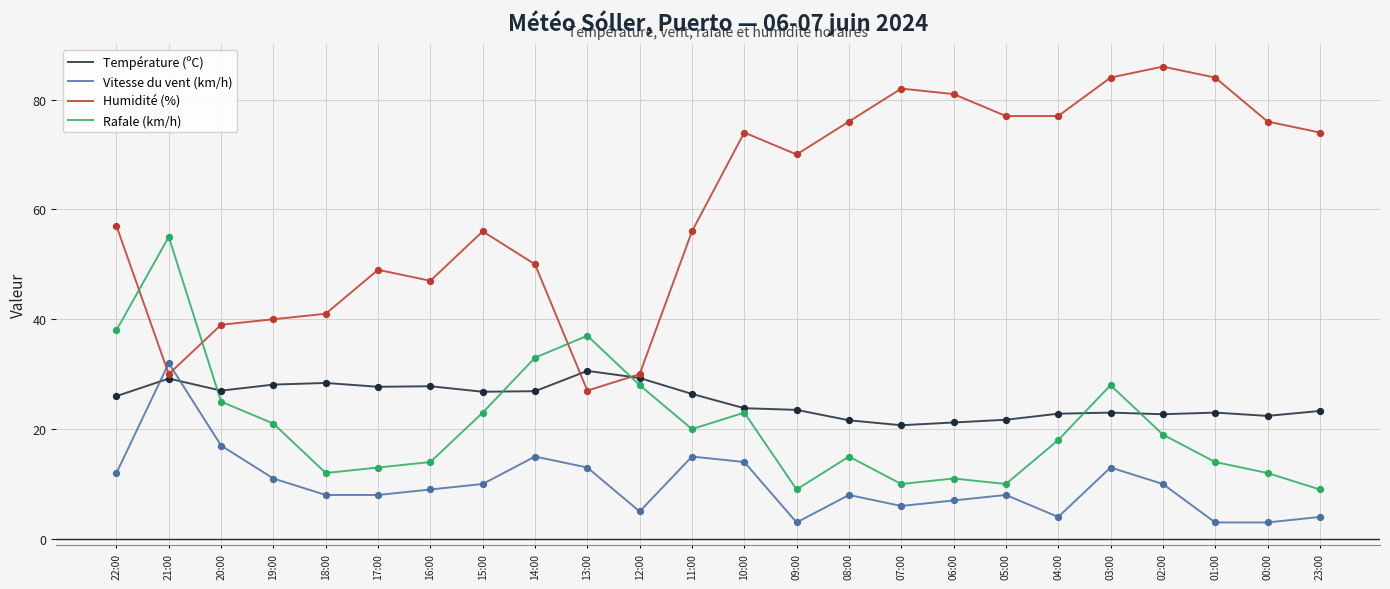

Is the value of Humidité (%) at 06:00 greater than the value of Vitesse du vent (km/h) at 10:00?

Yes